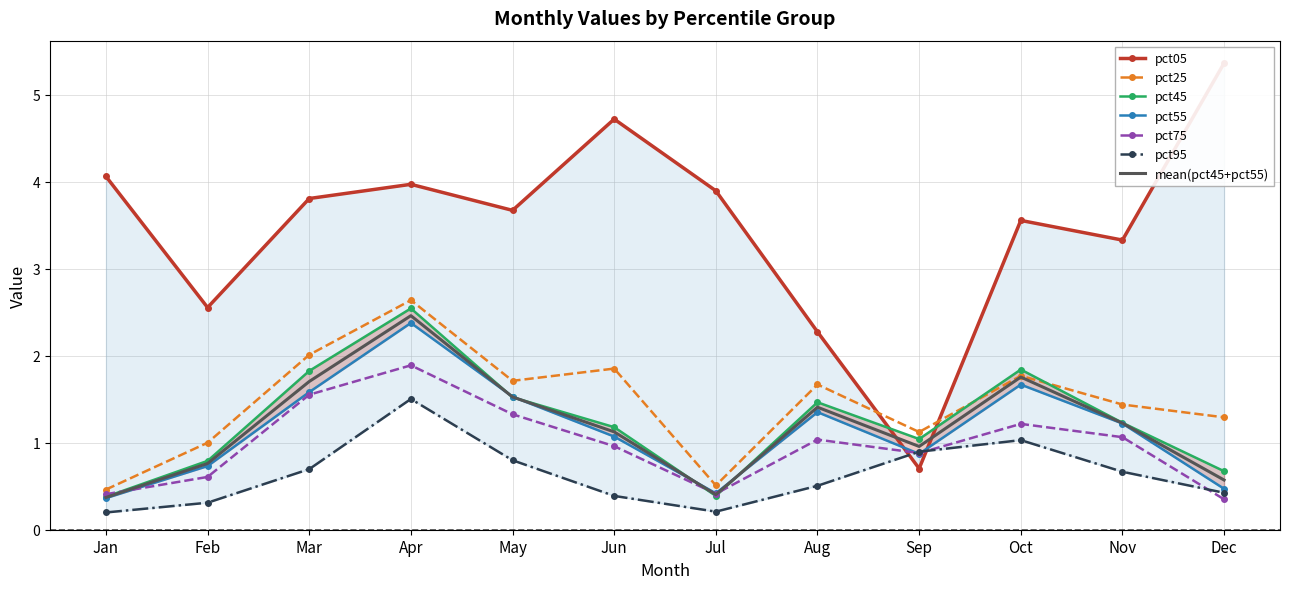

What is the difference between the pct05 values at Feb and Aug?

0.3